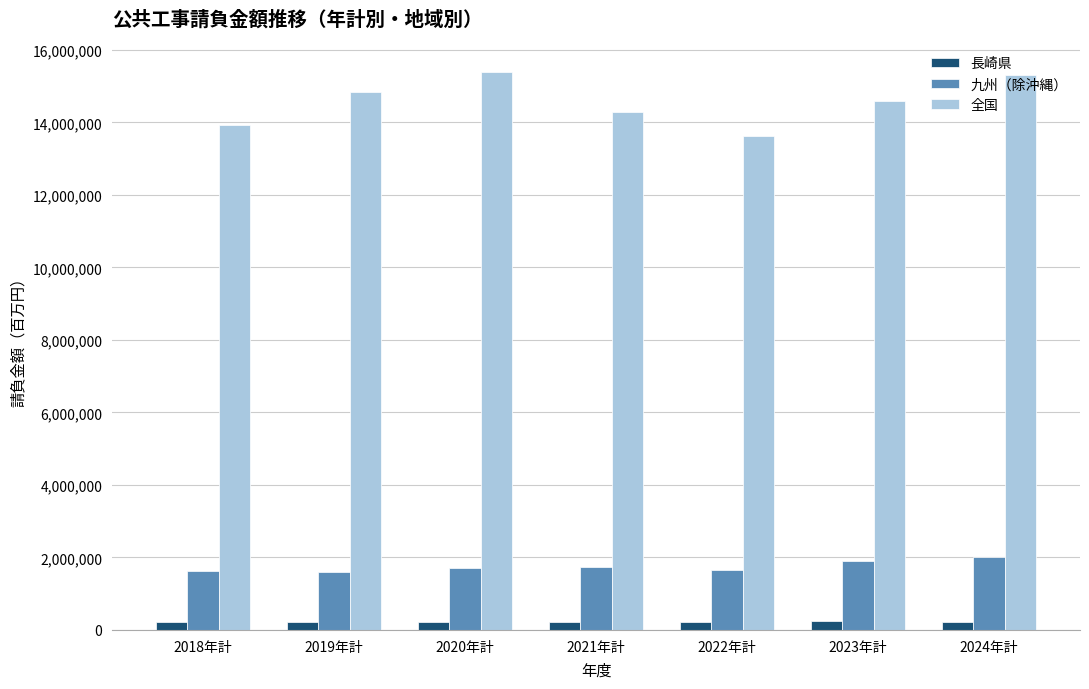

What is the difference between the maximum and second lowest values in the 長崎県 series?

26297